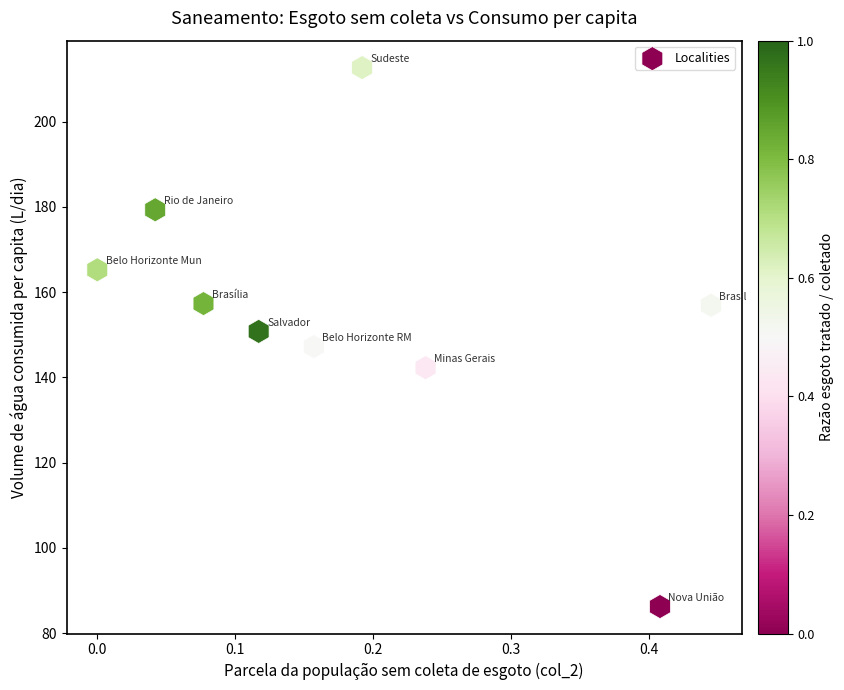

What is the range of X values (max minus min)?

0.4